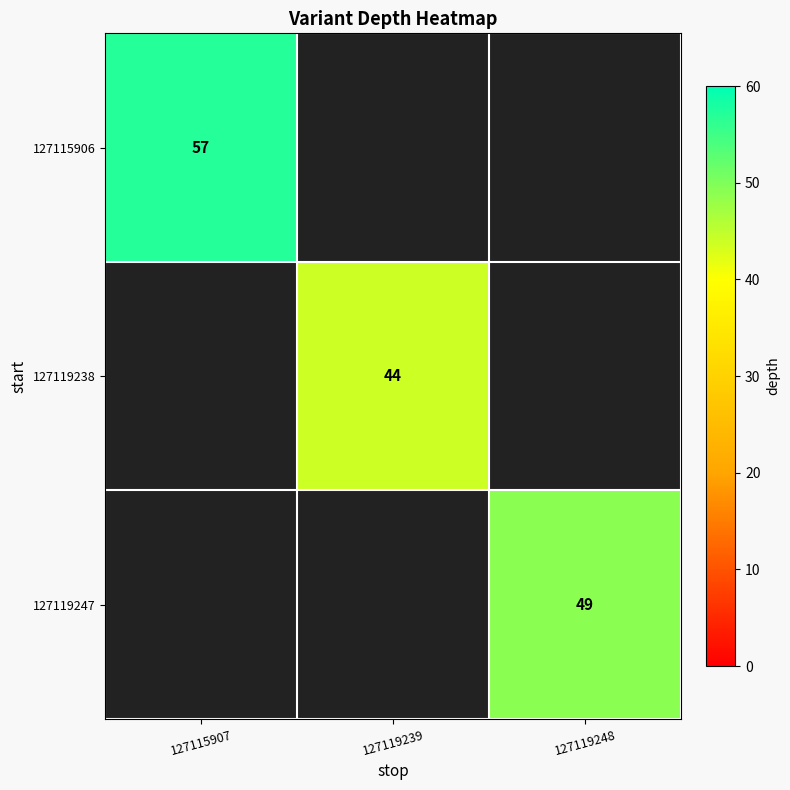

True or false: 127119238 has a value of 73.3 at 127119239.

False